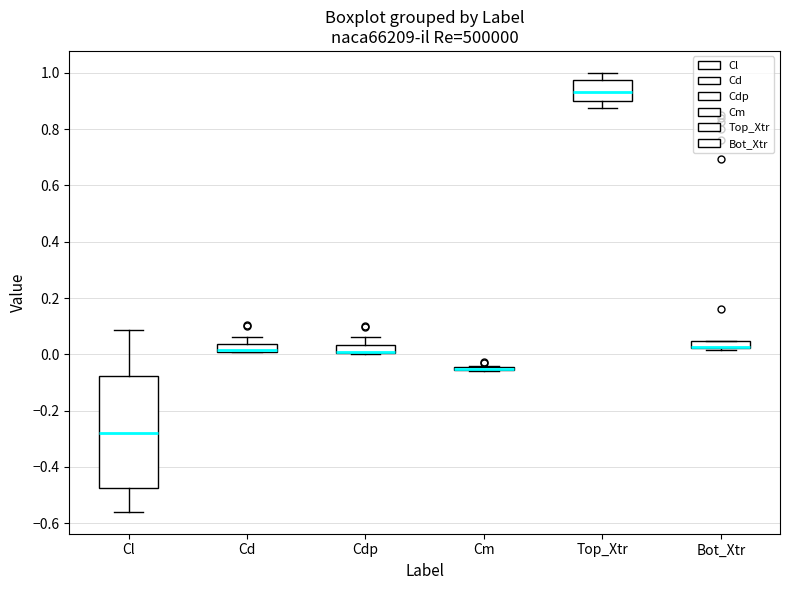

Where is the lower edge of the box for Cd on the y-axis? The values are not printed on the chart, so give them approximately, as read against the axis.

0.00